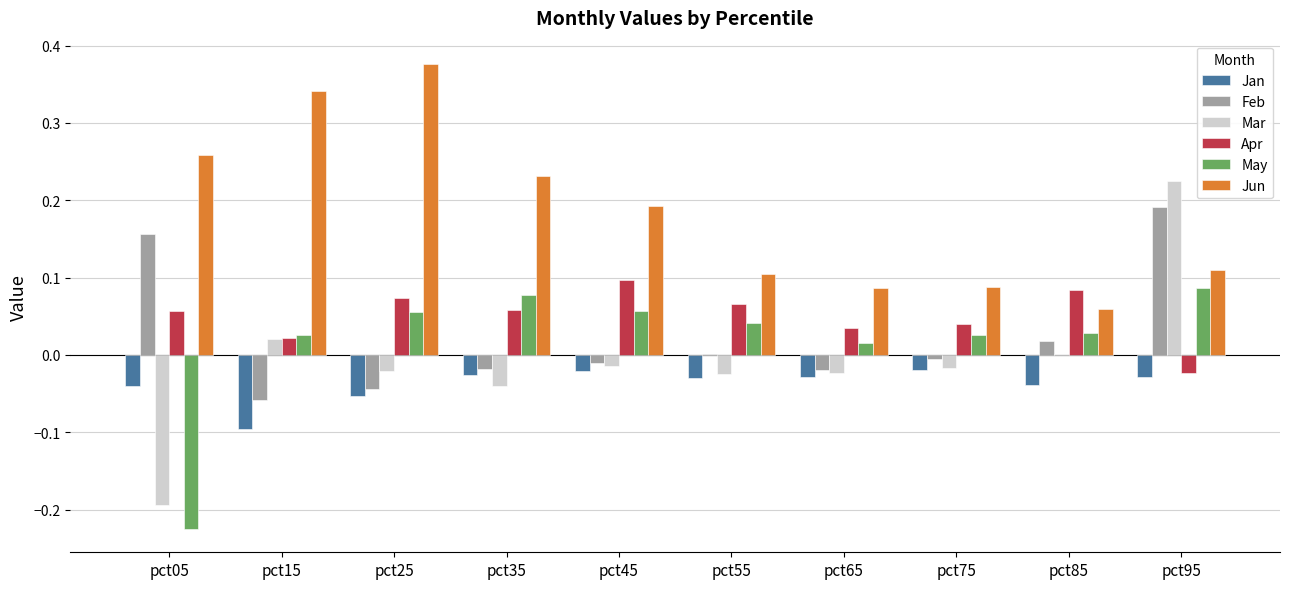

True or false: Jun has a value of 0.1 at pct55.

True